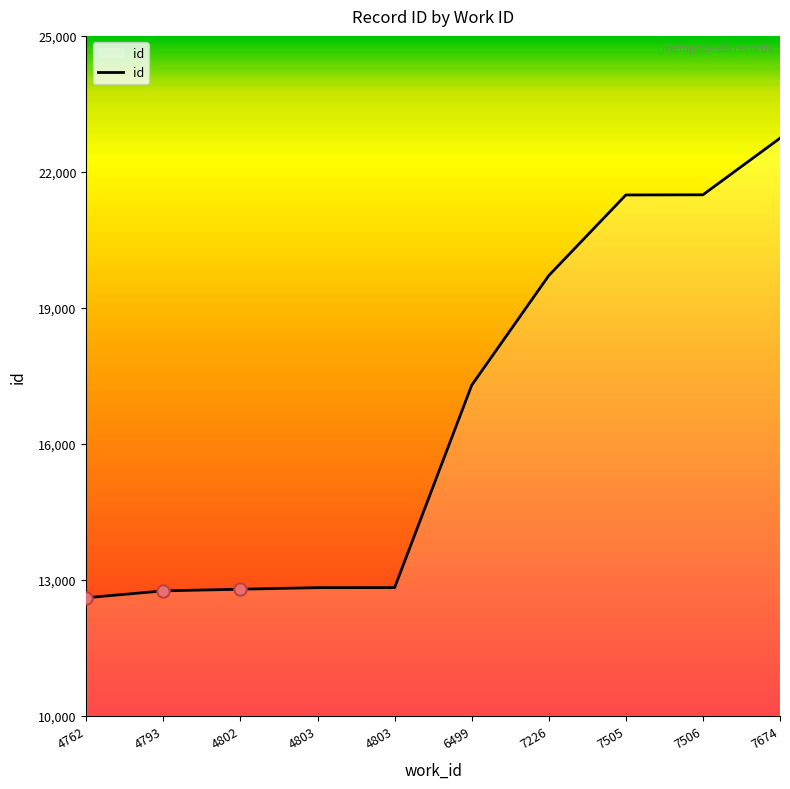

How many lines are shown in the chart?

1